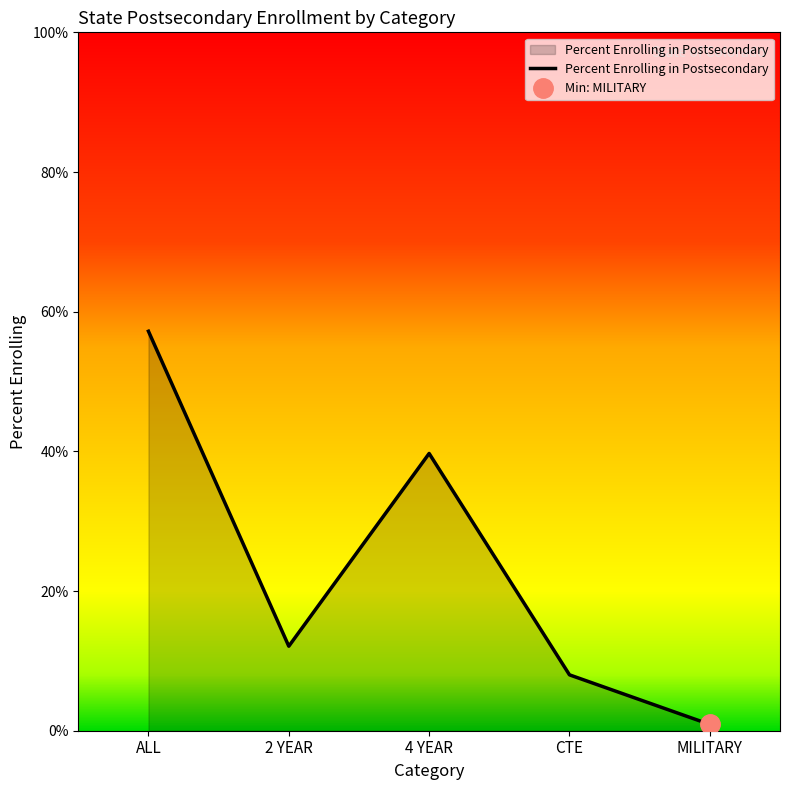

Rank the categories by value from highest to lowest.

ALL, 4 YEAR, 2 YEAR, CTE, MILITARY